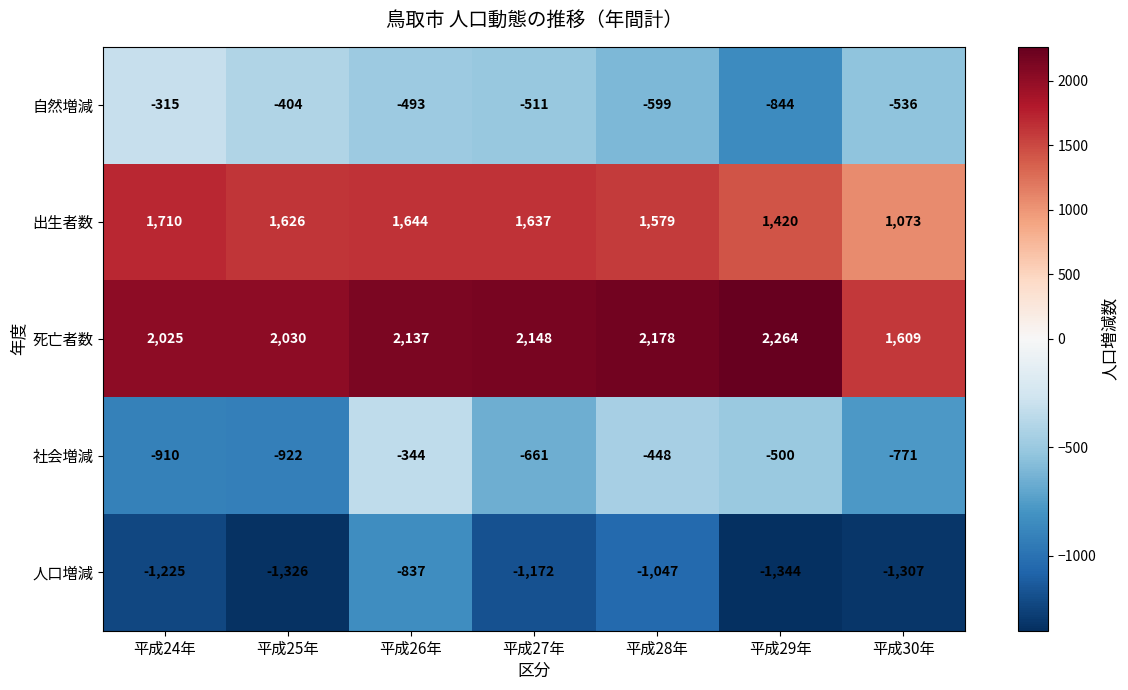

True or false: 出生者数 has a value of 2905 at 平成27年.

False